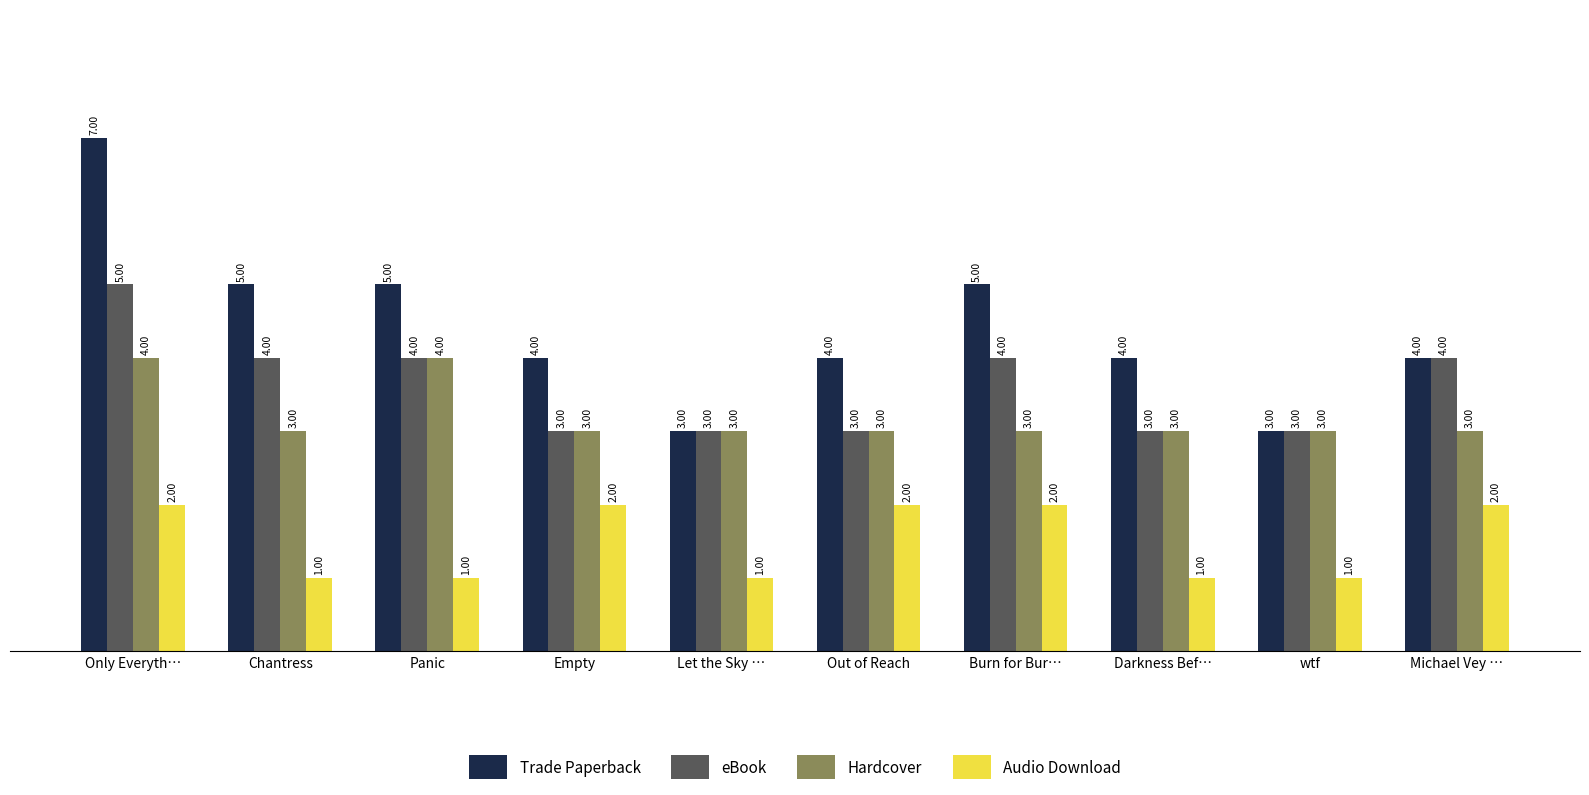

Count the number of categories in the chart.

10